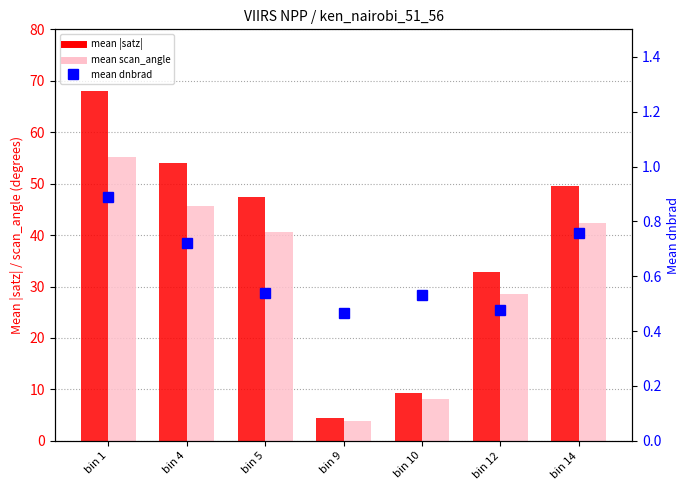

How many mean dnbrad values are between 0 and 1?

7